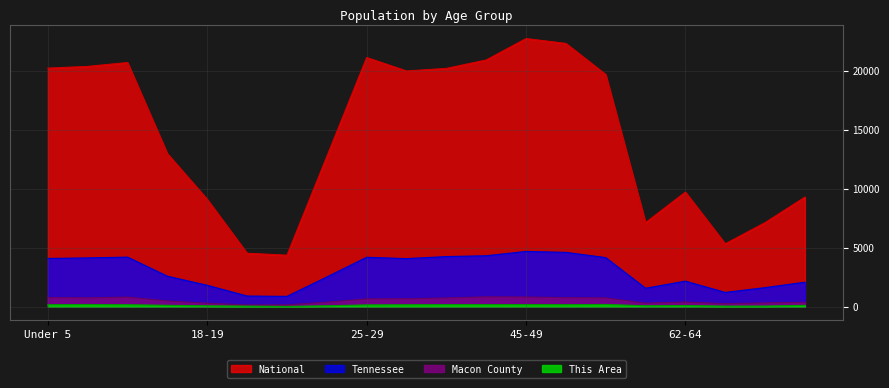

True or false: Tennessee and Macon County intersect in this chart.

False